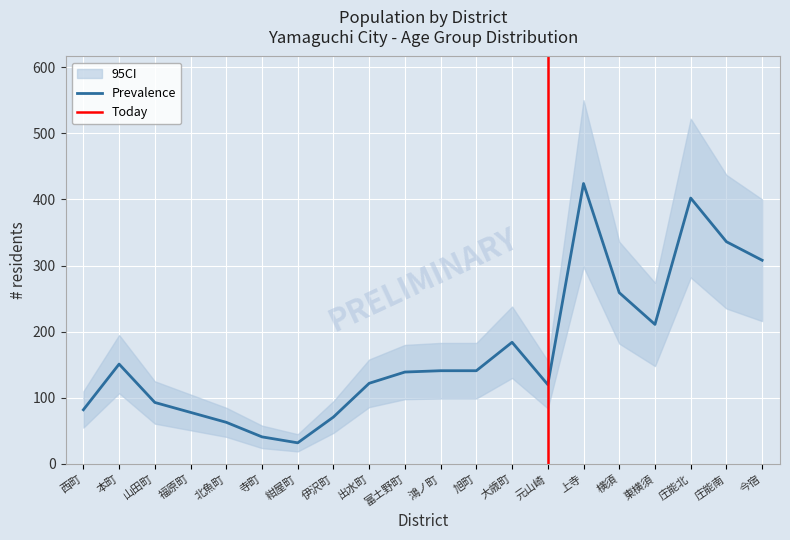

What is the label of the 1st point from the left?

西町